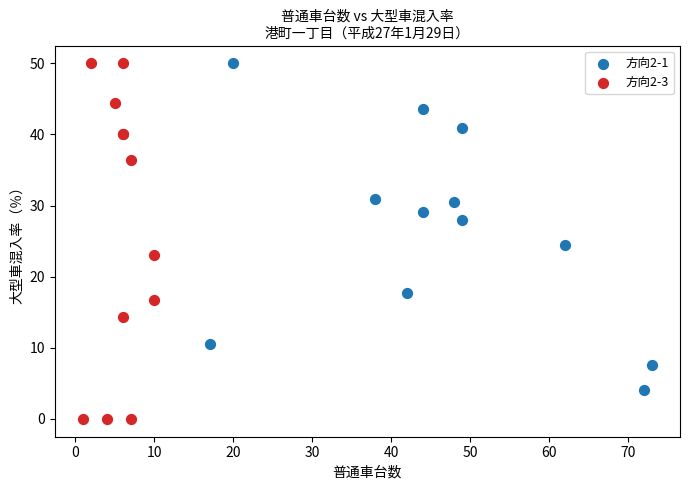

What are all the series names shown in the legend?

方向2-1, 方向2-3